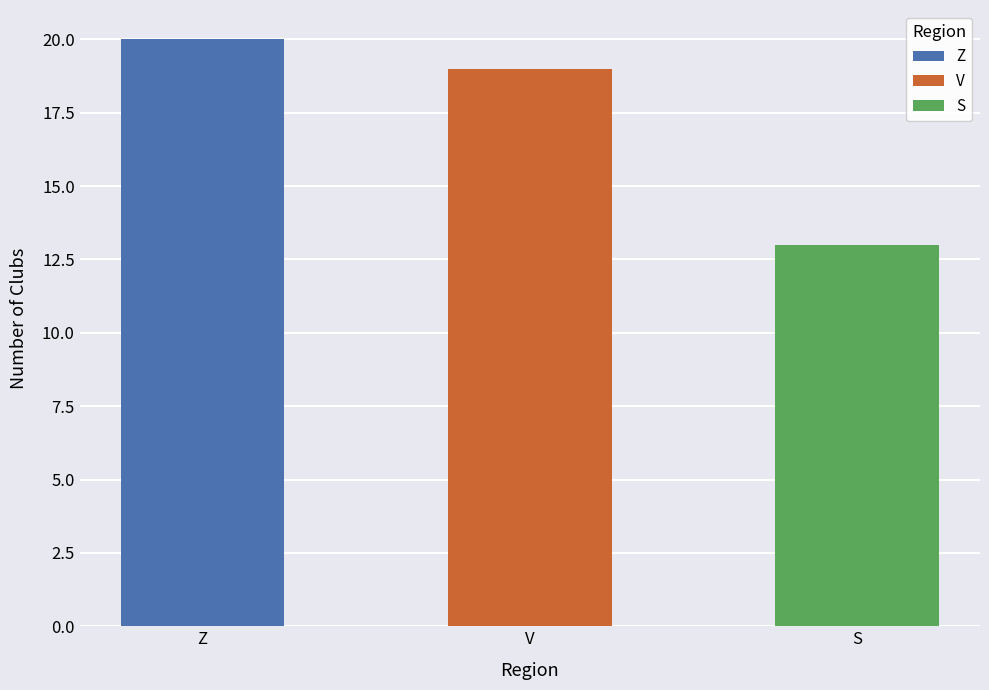

Between Z and V, which is larger?

Z